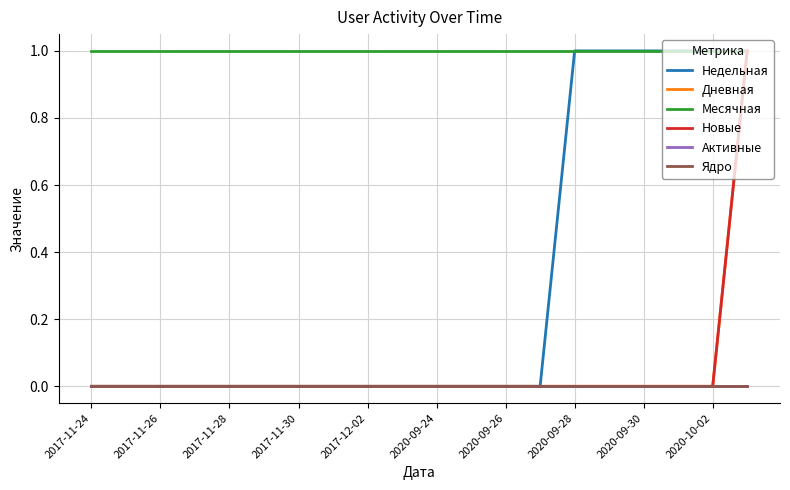

Is this an area chart (filled region under the line)?

No